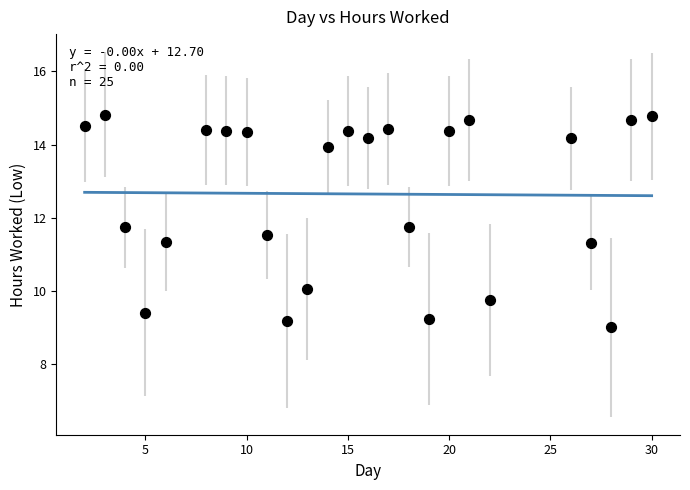

What is the range of Y values (max minus min)?

5.8